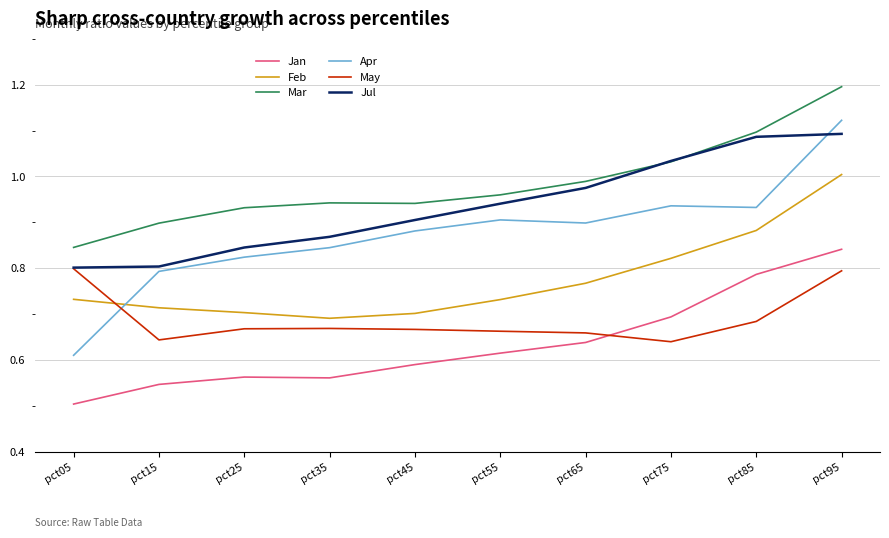

True or false: Jan has a value of 1.2 at pct85.

False